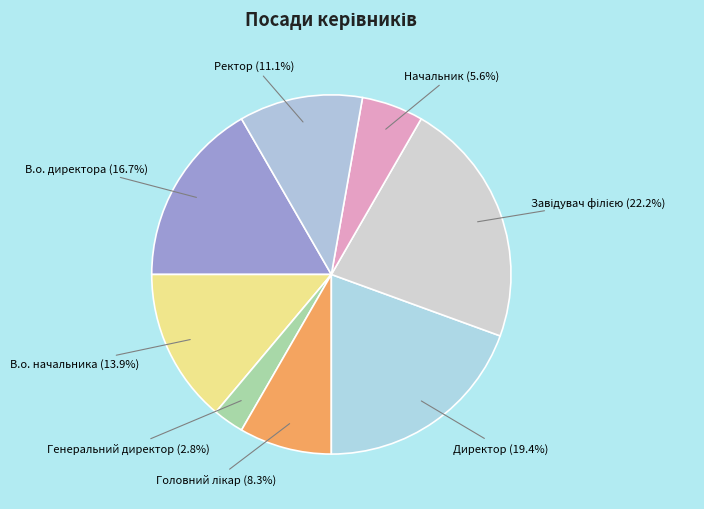

Is there any slice that represents more than half of the pie?

No